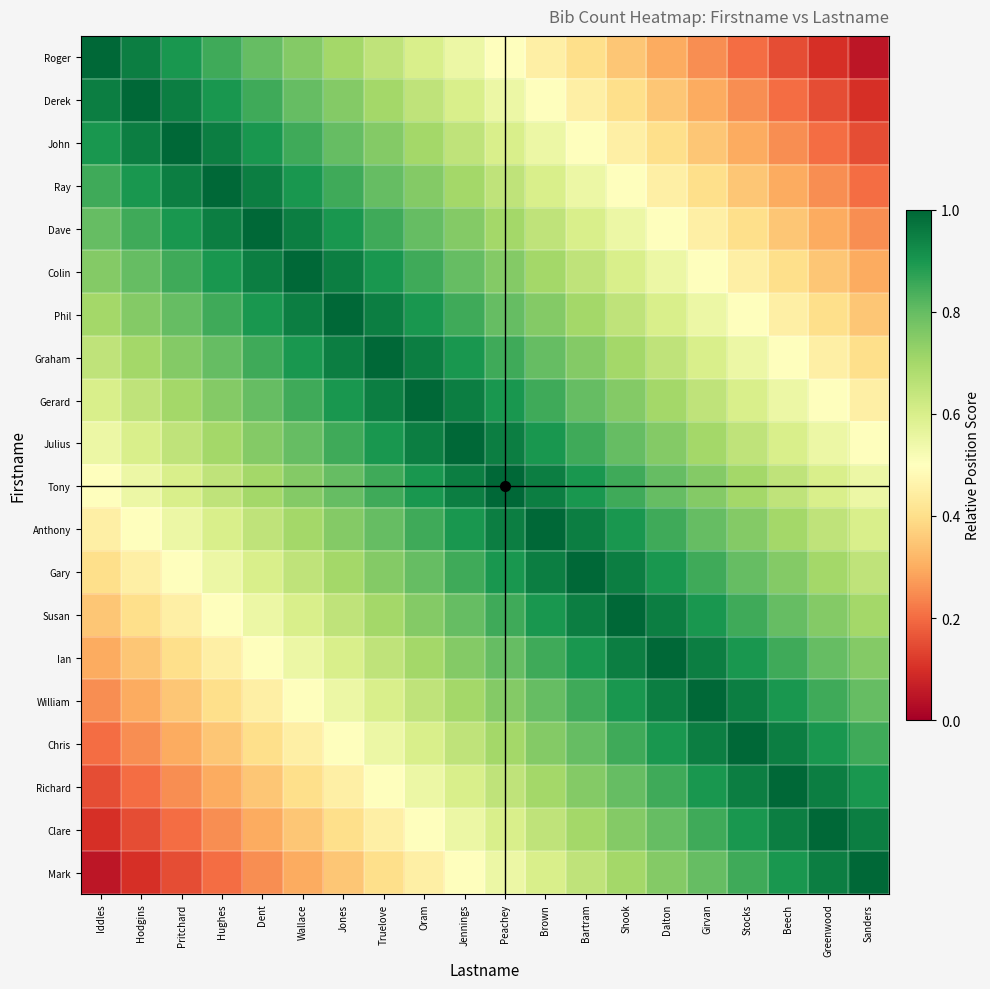

What is the total value across all series at Girvan?

13.5